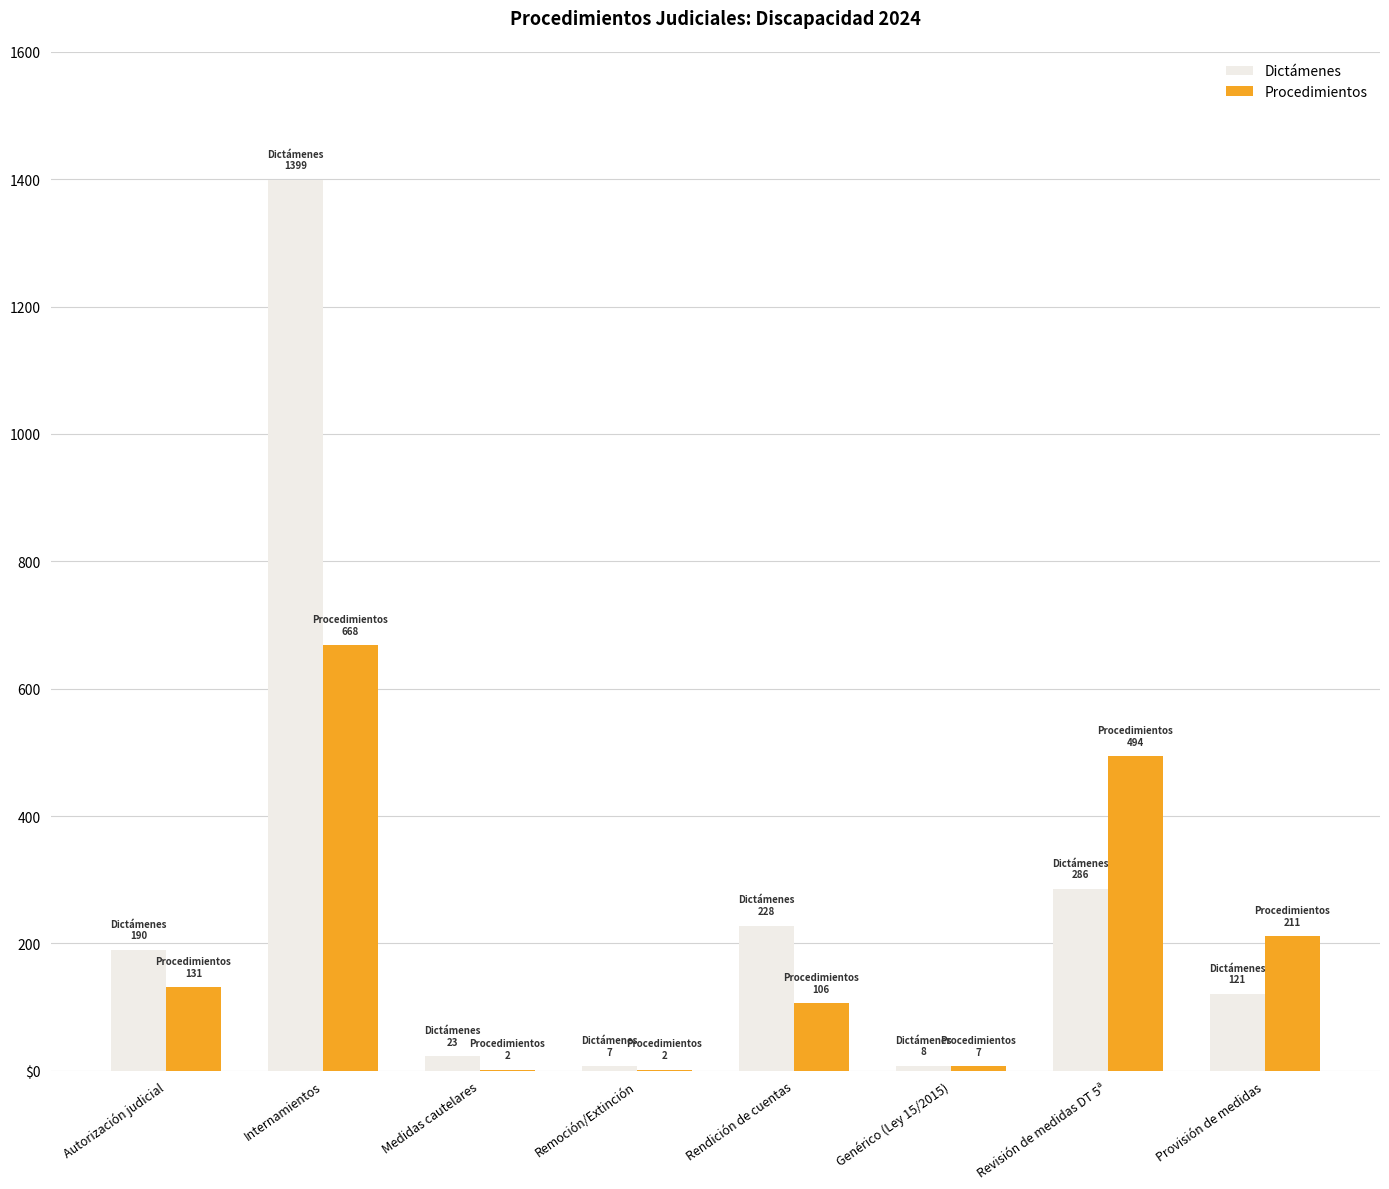

What is the difference between the maximum and minimum values in the Dictámenes series?

1392